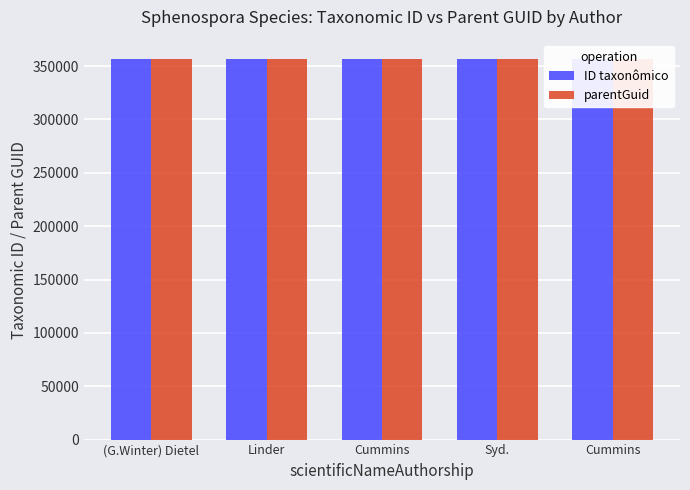

The value of parentGuid at Cummins is 529214. True or false?

False